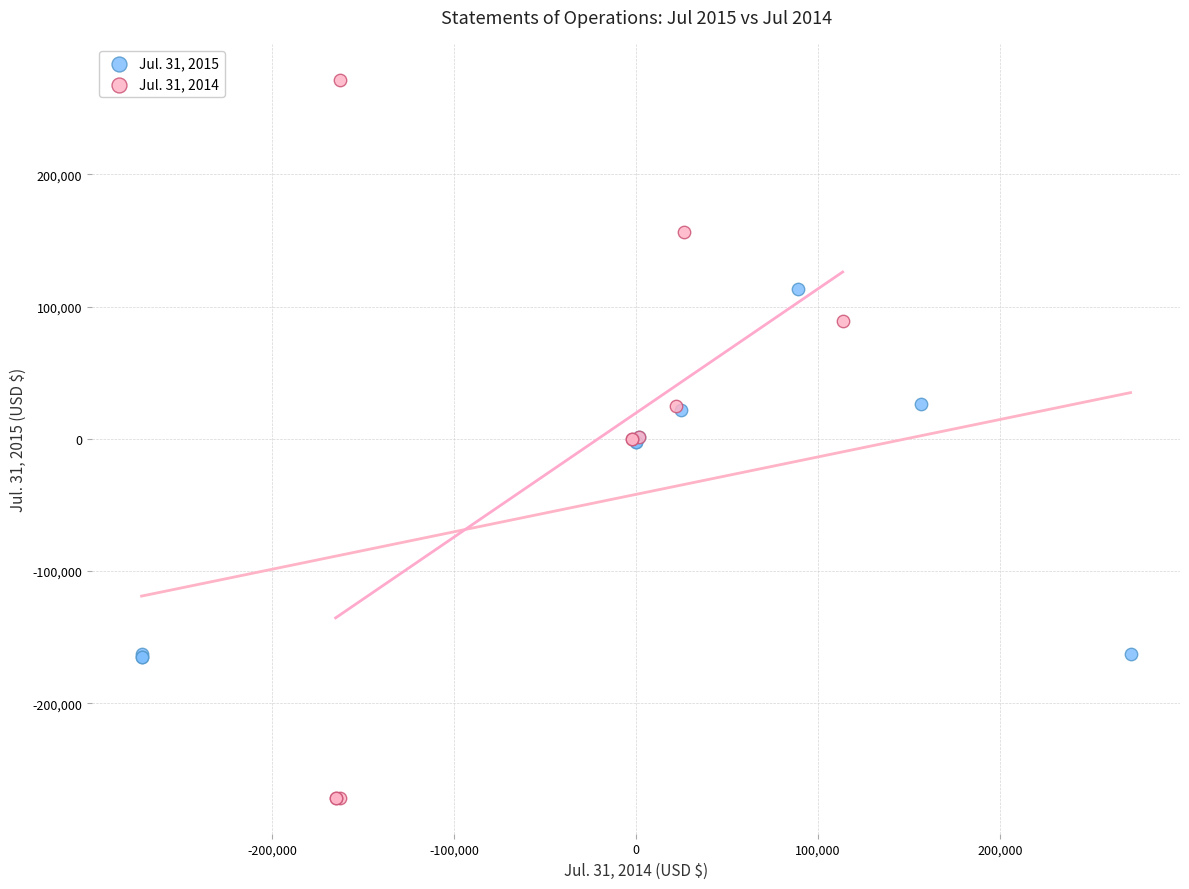

Which series contains the highest Y value?

Jul. 31, 2014